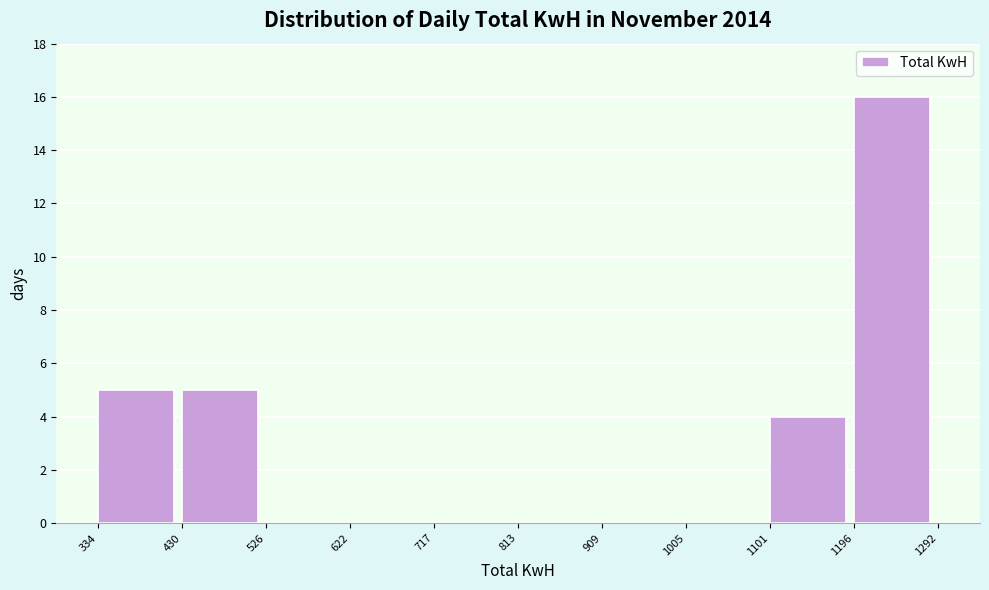

Which range on the x-axis has the tallest bar?

1196 to 1292